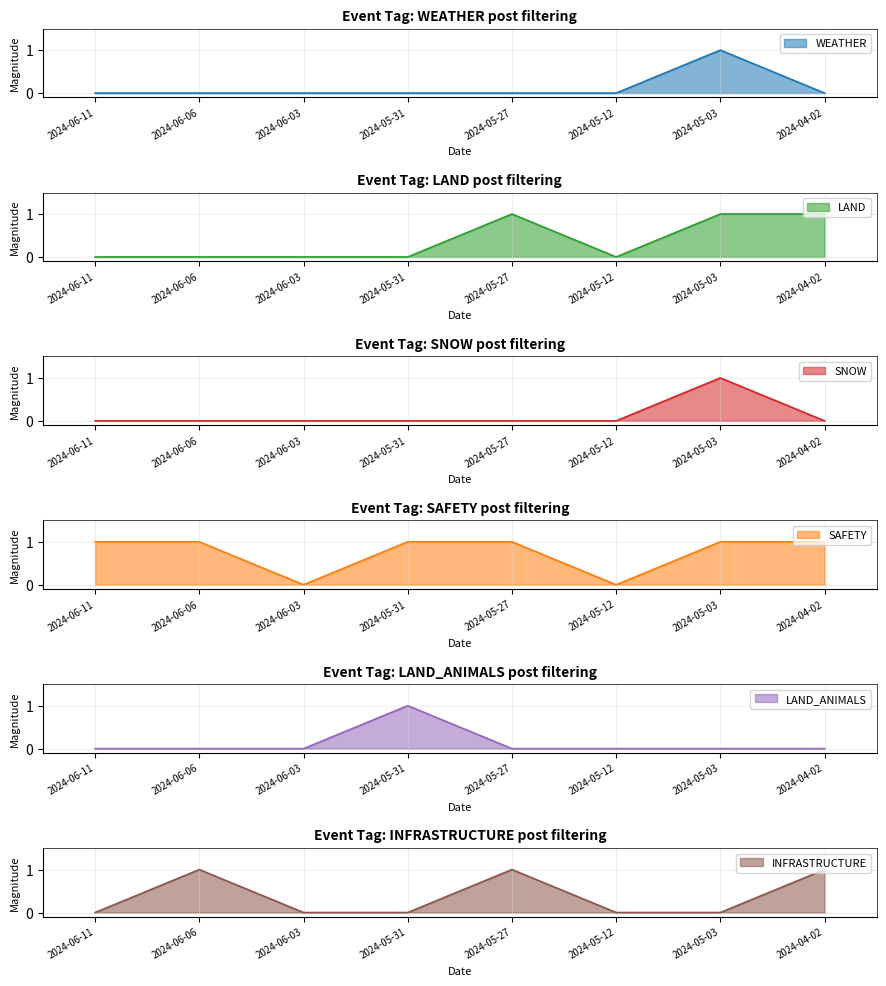

What is the label of the 6th point from the right?

2024-06-03